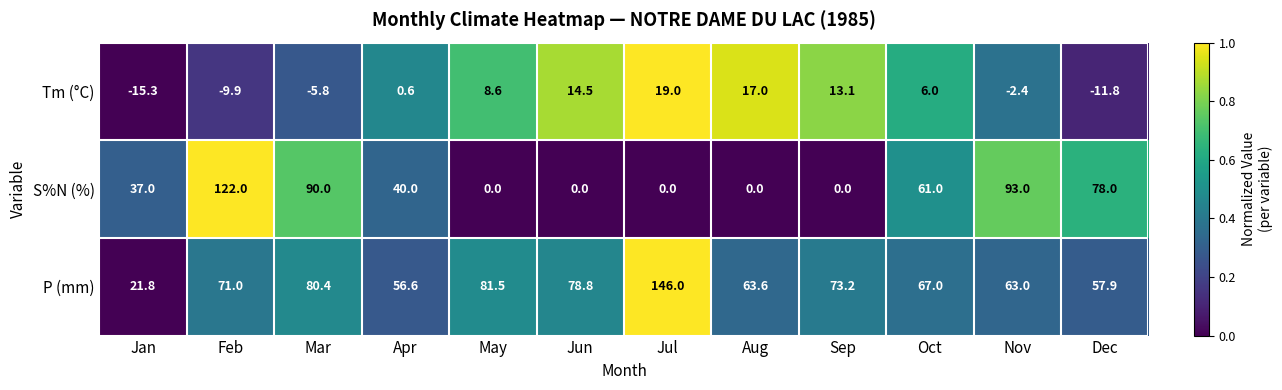

The value of Tm (°C) at Nov is -1.3. True or false?

False